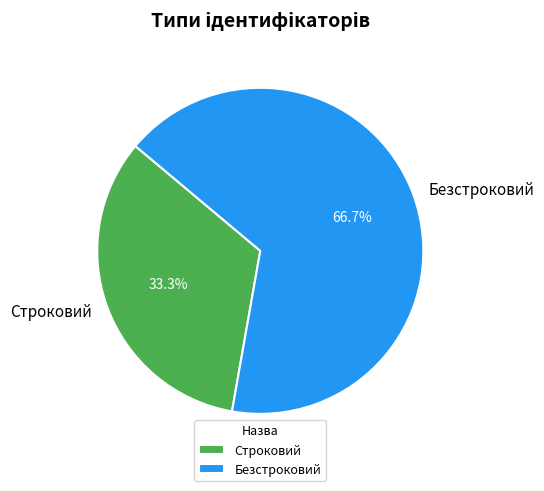

To the nearest percent, what is the difference between the largest and smallest slice percentages?

33%